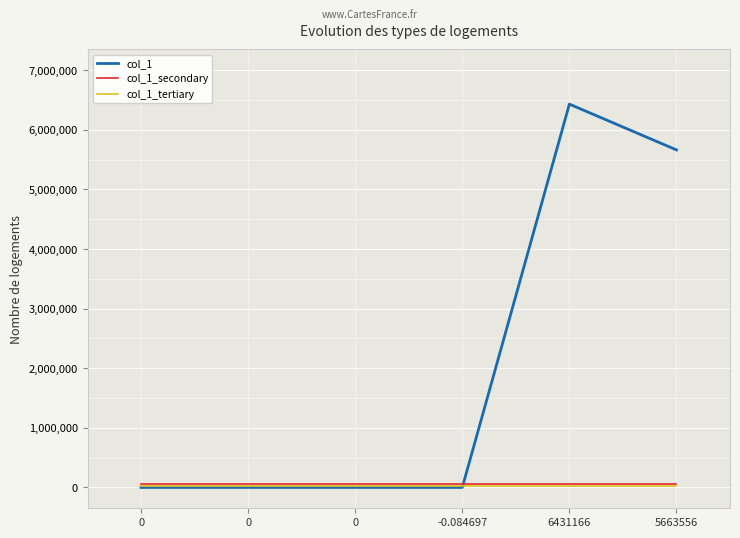

What is the spread (max minus min) of values at -0.084697?

64311.8